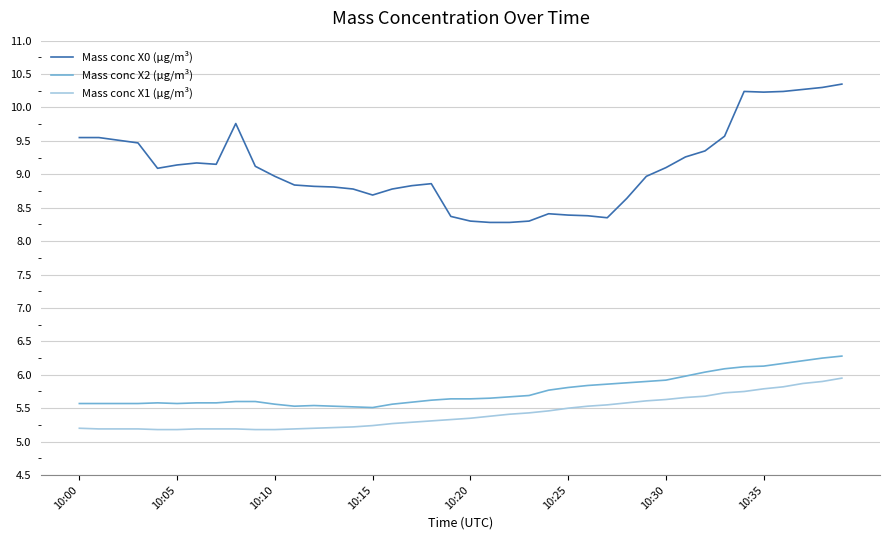

Is this an area chart (filled region under the line)?

No